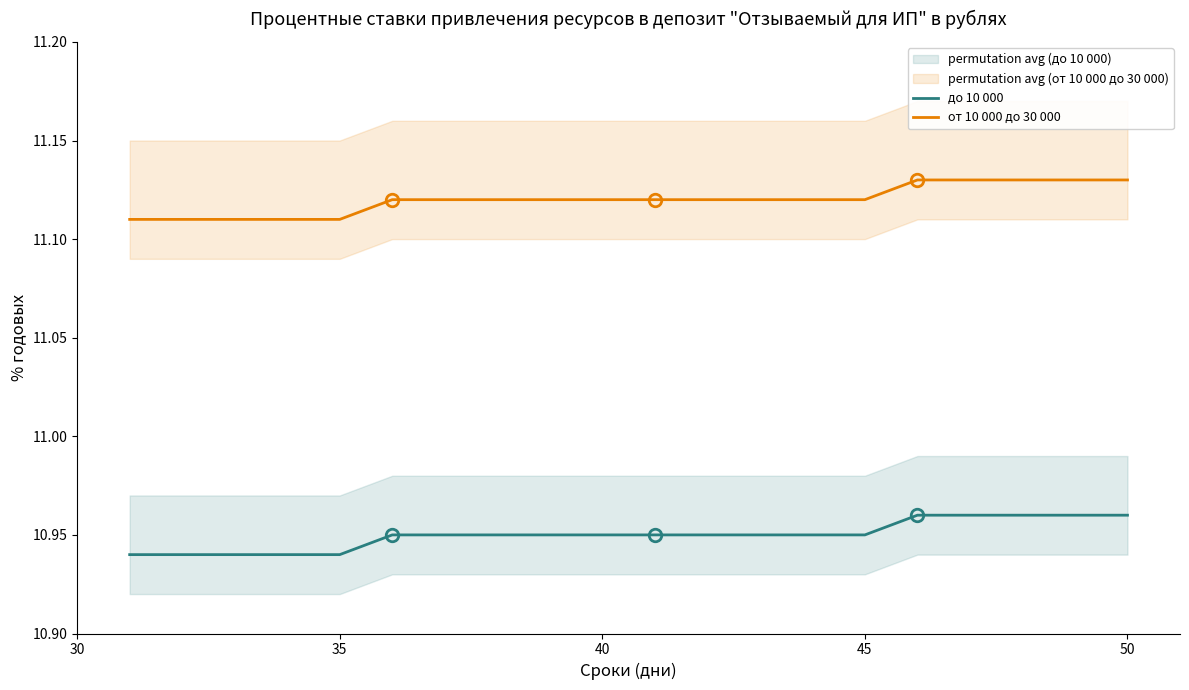

True or false: до 10 000 and от 10 000 до 30 000 cross at least once.

False